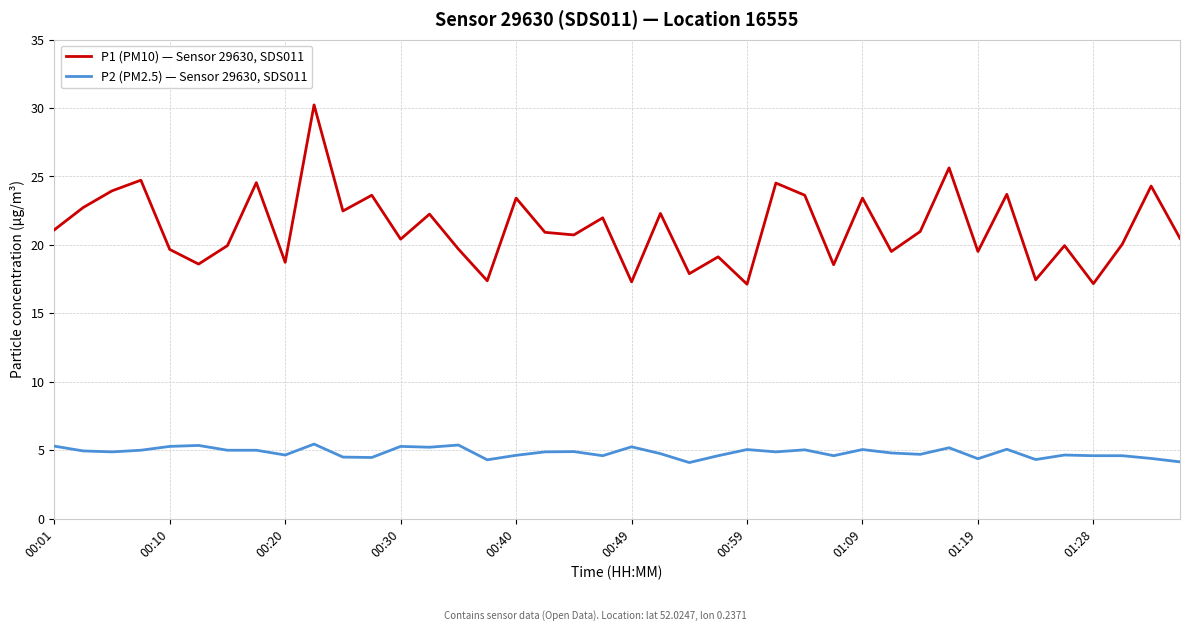

True or false: P2 (PM2.5) — Sensor 29630, SDS011 and P1 (PM10) — Sensor 29630, SDS011 intersect in this chart.

False